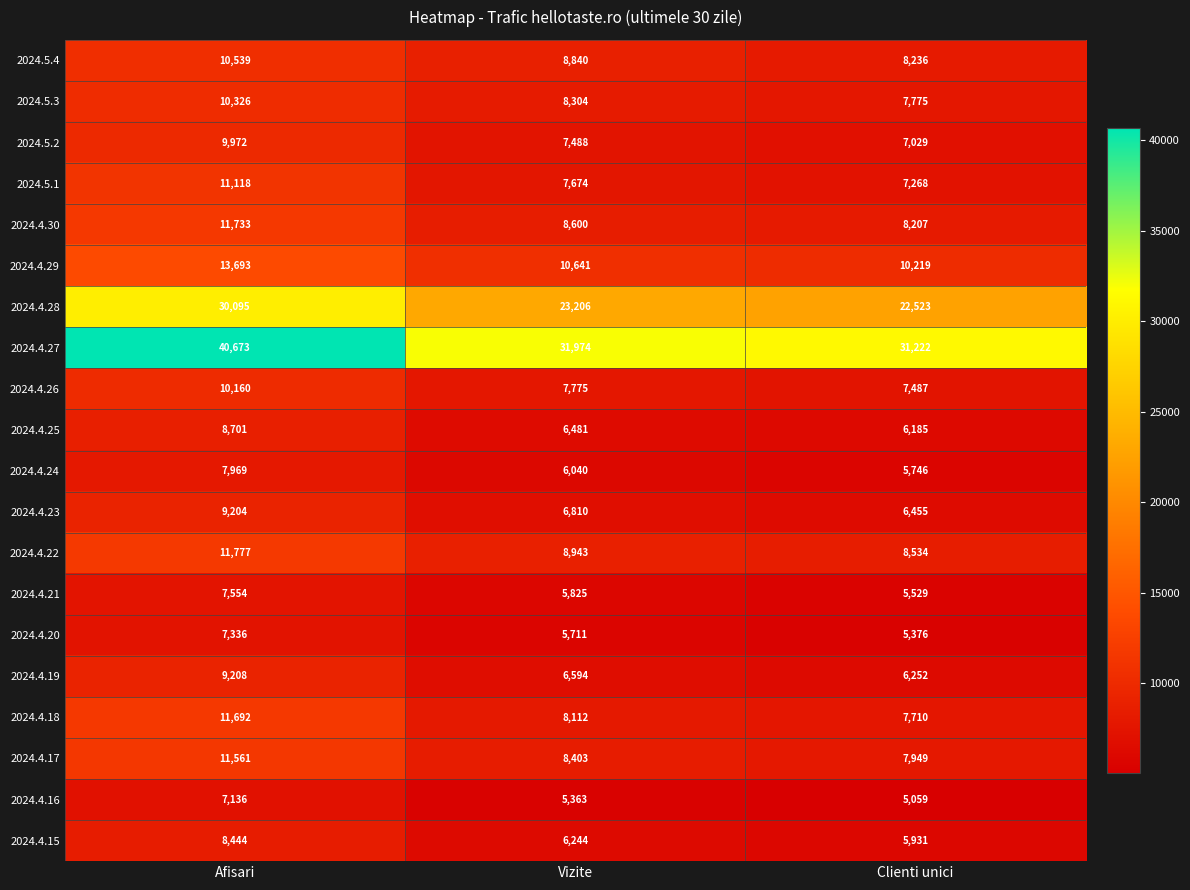

Which category has the lowest value in the 2024.4.18 series?

Clienti unici